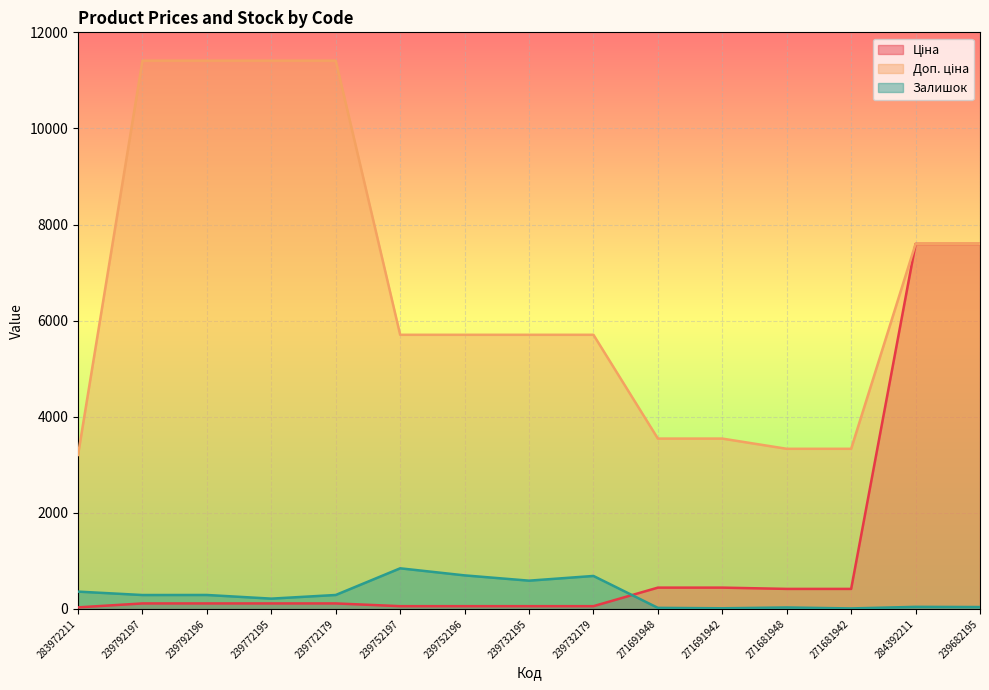

What is the maximum value for Залишок?

845.0